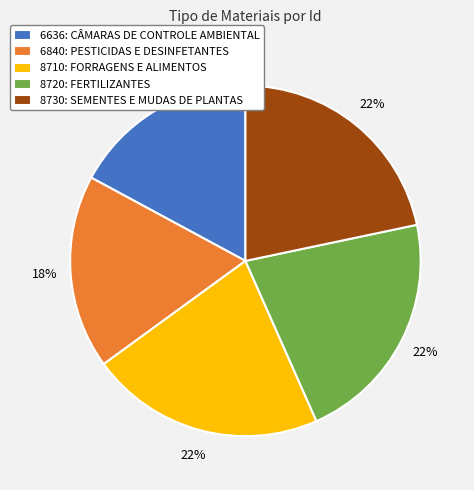

What percentage is the 8710: FORRAGENS E ALIMENTOS slice, to the nearest percent?

22%